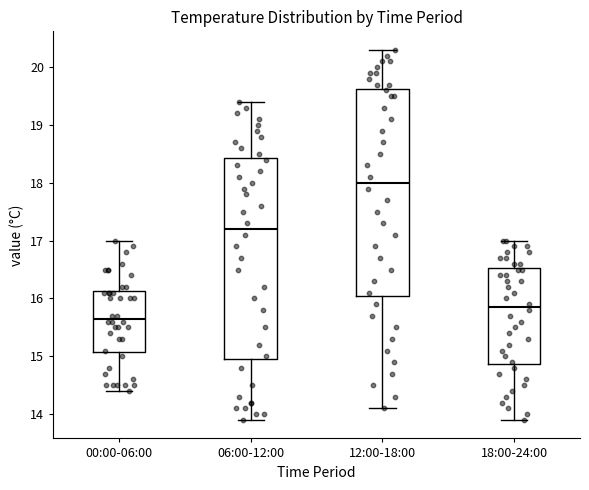

Reading left to right, read every box against the y-axis: the position of its median line, the range the box covers, and the ends of its whiskers. The values are not printed on the chart, so give them approximately, as read against the axis.

00:00-06:00: median 15.7, box 15.1 to 16.1, whiskers 14.4 to 17.0
06:00-12:00: median 17.2, box 15.0 to 18.4, whiskers 13.9 to 19.4
12:00-18:00: median 18.0, box 16.1 to 19.6, whiskers 14.1 to 20.3
18:00-24:00: median 15.9, box 14.9 to 16.5, whiskers 13.9 to 17.0